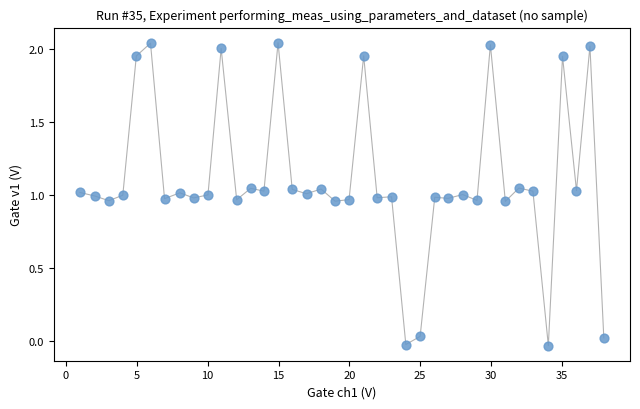

What is the range of Y values (max minus min)?

2.1